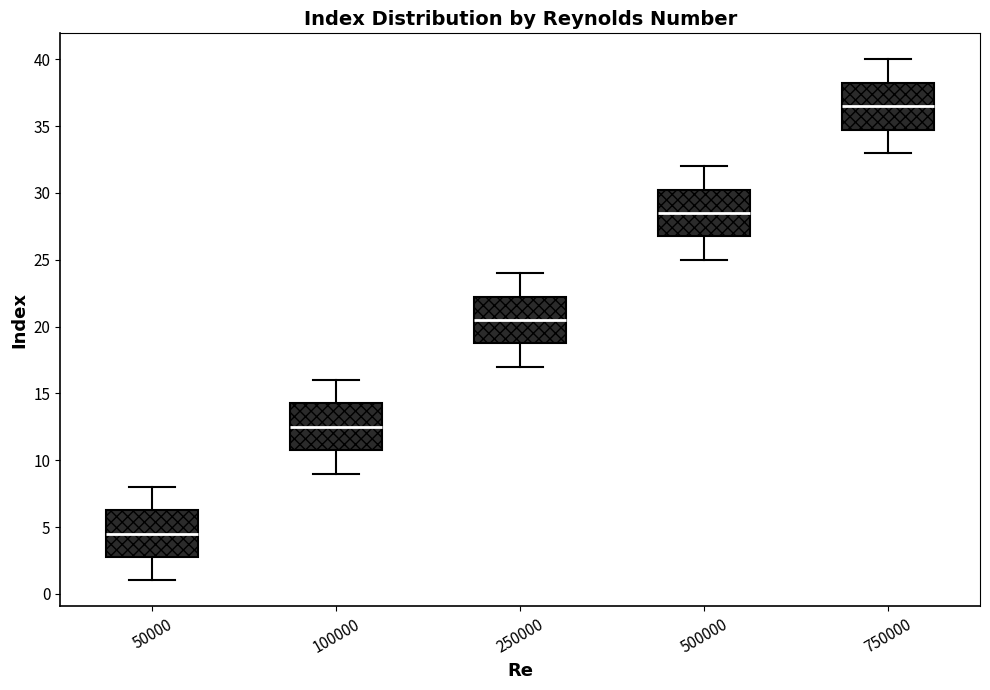

Where does the upper whisker of the box at x = 50000 end on the y-axis? The values are not printed on the chart, so give them approximately, as read against the axis.

8.0